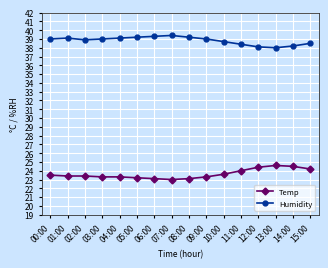

What is the value of the Humidity point at the 15th from the left?

38.2